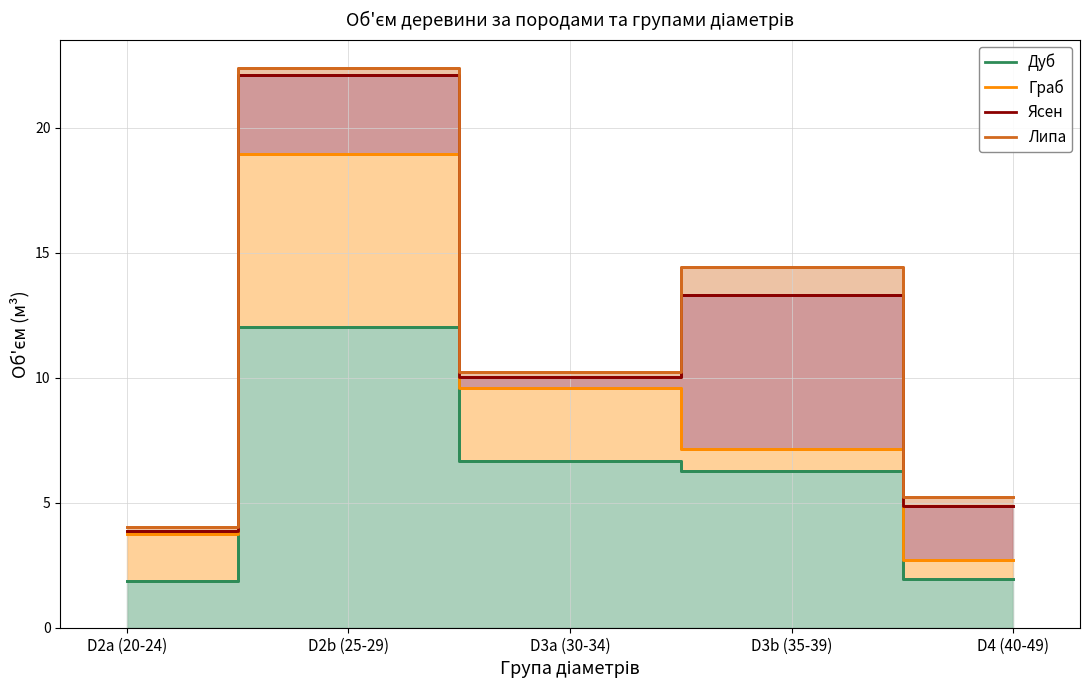

True or false: Липа has a value of 10.2 at D3a (30-34).

True